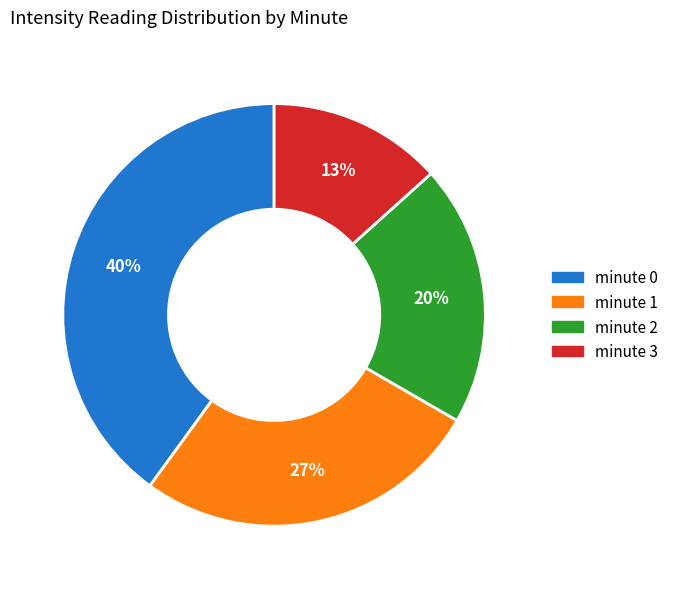

To the nearest percent, what is the average slice percentage?

25%